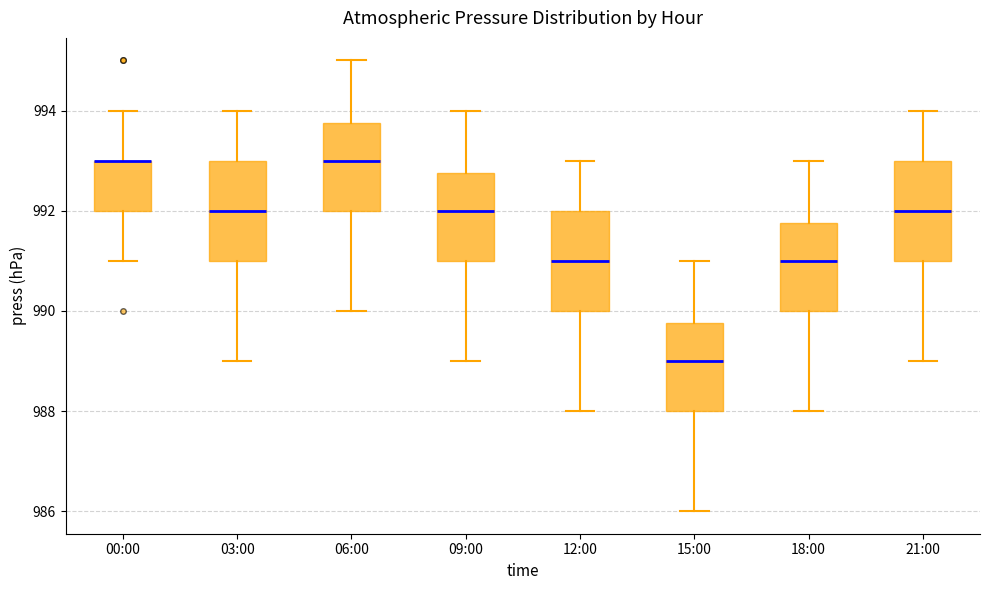

Reading left to right, read every box against the y-axis: the position of its median line, the range the box covers, and the ends of its whiskers. The values are not printed on the chart, so give them approximately, as read against the axis.

00:00: median 993.0 (drawn on the box's upper edge), box 992.0 to 993.0, whiskers 991.0 to 994.0
03:00: median 992.0, box 991.0 to 993.0, whiskers 989.0 to 994.0
06:00: median 993.0, box 992.0 to 993.8, whiskers 990.0 to 995.0
09:00: median 992.0, box 991.0 to 992.8, whiskers 989.0 to 994.0
12:00: median 991.0, box 990.0 to 992.0, whiskers 988.0 to 993.0
15:00: median 989.0, box 988.0 to 989.8, whiskers 986.0 to 991.0
18:00: median 991.0, box 990.0 to 991.8, whiskers 988.0 to 993.0
21:00: median 992.0, box 991.0 to 993.0, whiskers 989.0 to 994.0